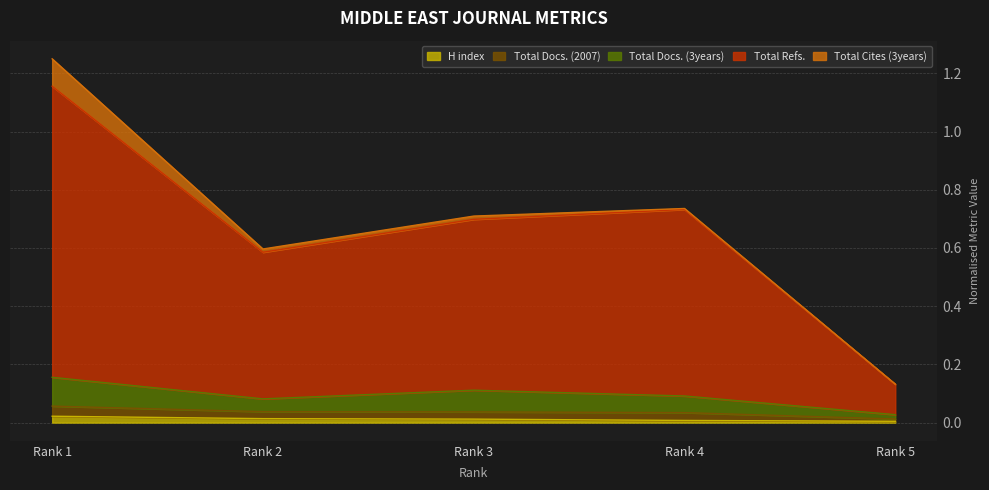

The H index series shows 0.0 at Rank 2. True or false?

True